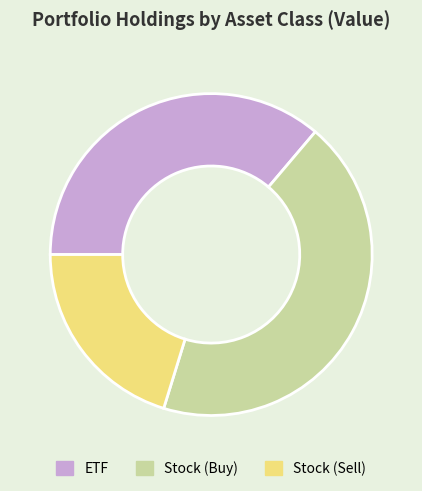

What is the largest slice in the pie chart?

Stock (Buy)